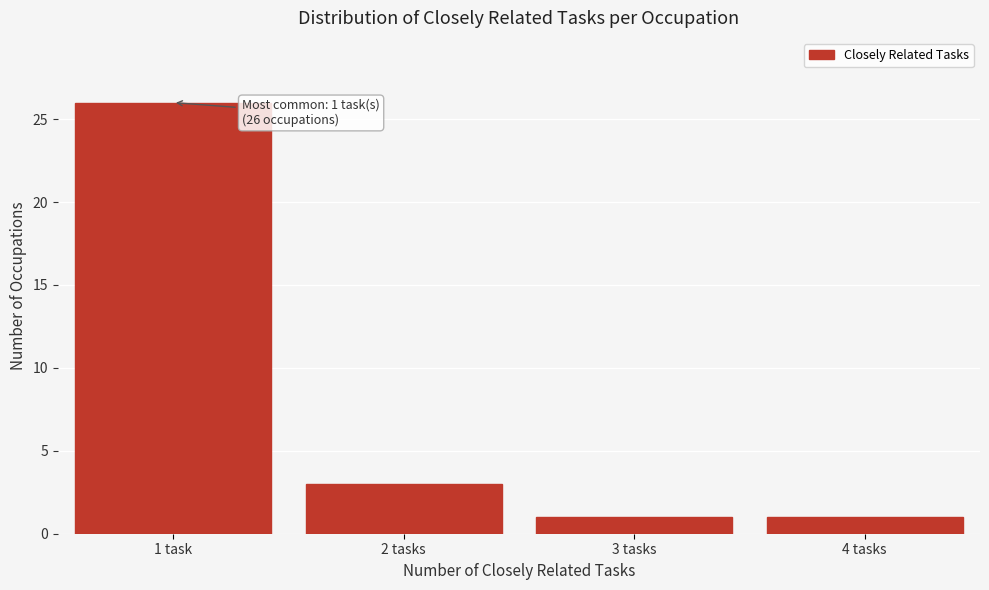

Reading left to right, list all the values displayed in this chart.

26	3	1	1